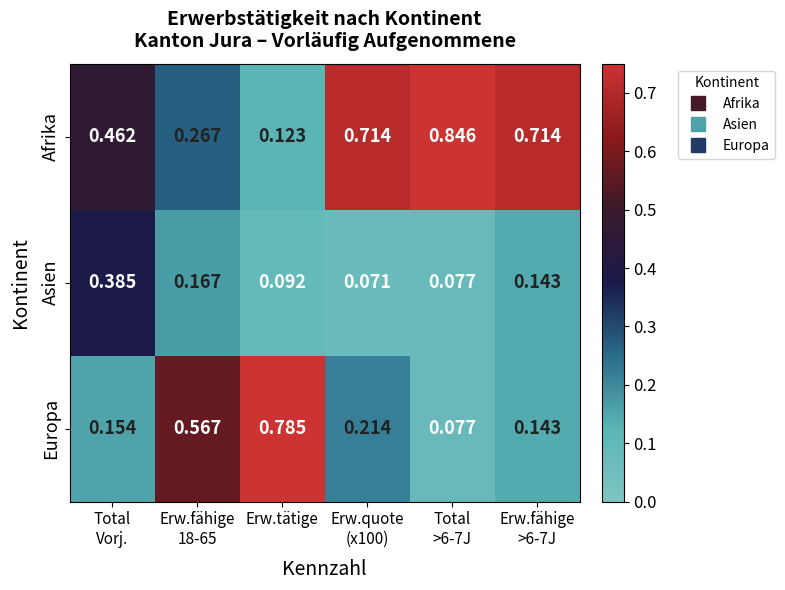

At which label is Afrika closest to 0?

Erw.tätige